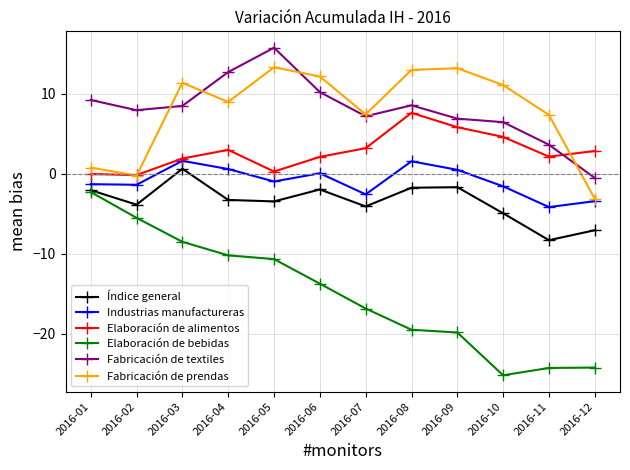

What are all the series names shown in the legend?

Índice general, Industrias manufactureras, Elaboración de alimentos, Elaboración de bebidas, Fabricación de textiles, Fabricación de prendas